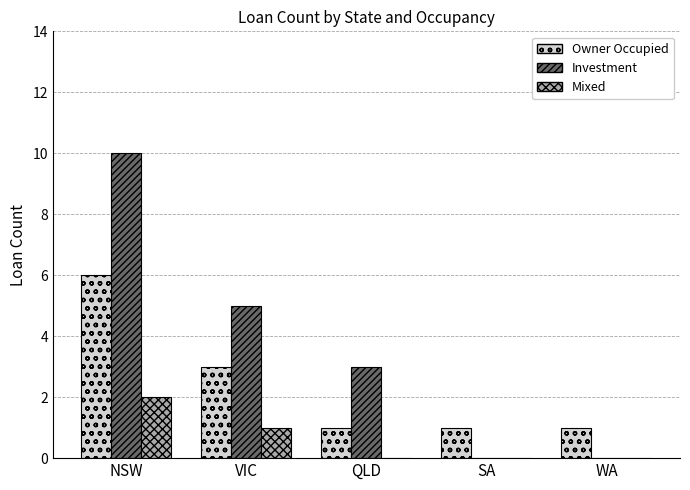

Which series changed the most between VIC and SA?

Investment